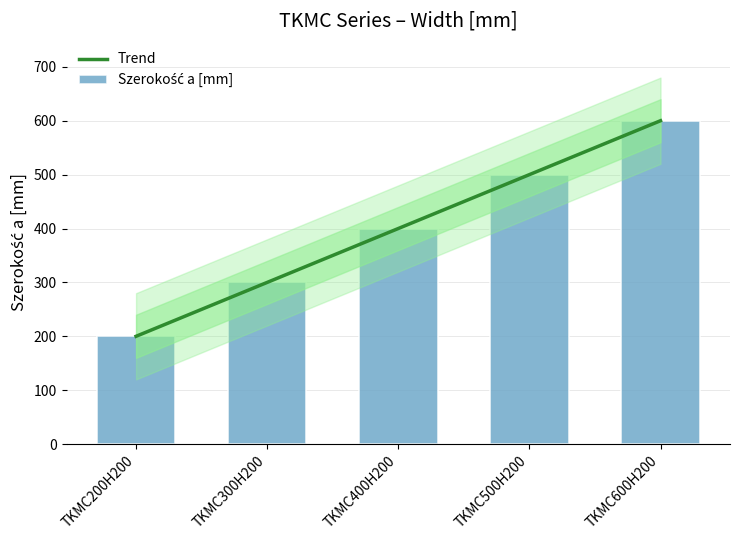

What is the sum of the values at TKMC400H200 and TKMC500H200?

900